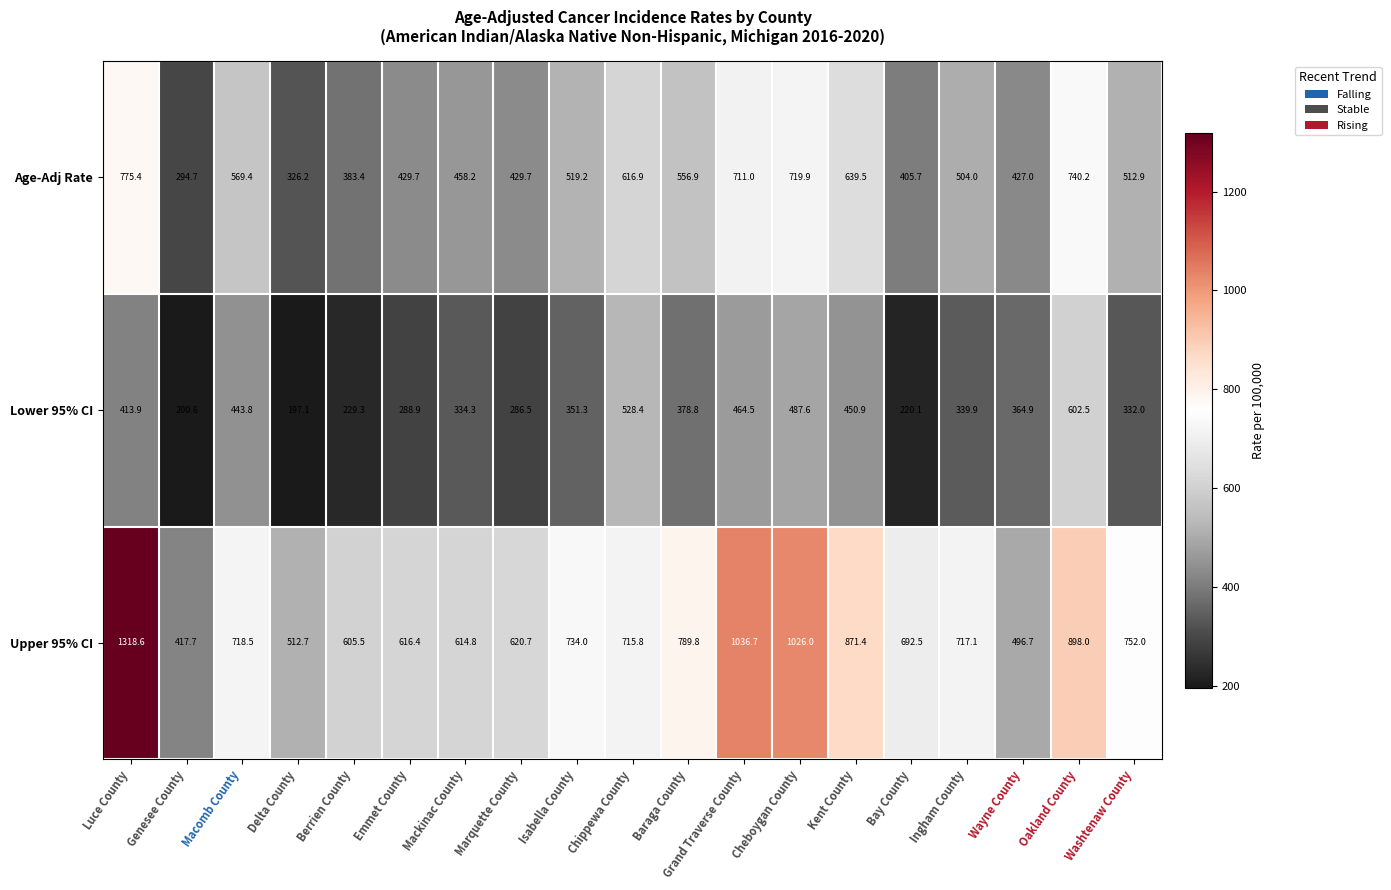

Count the number of data series in this chart.

3